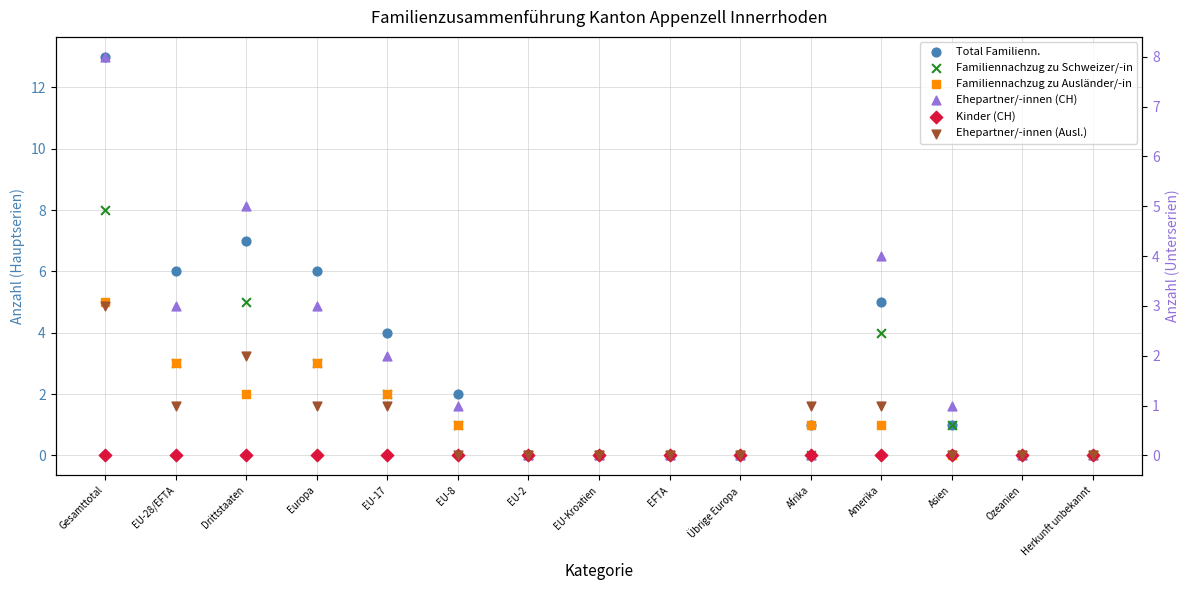

What is the total value across all series at Gesamttotal?

37